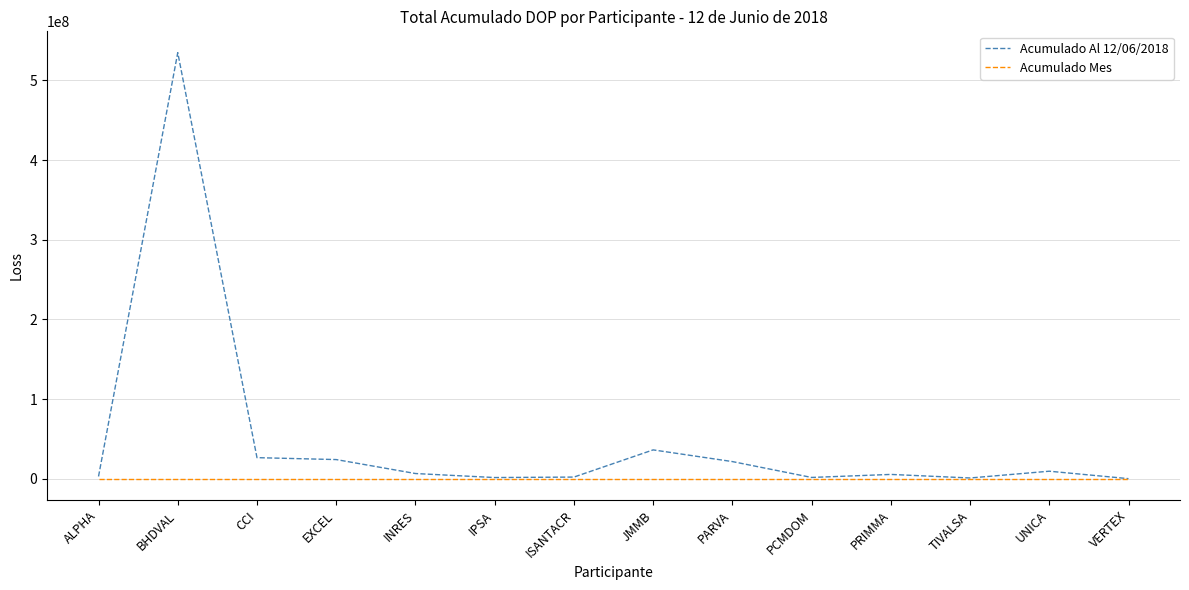

List the series in order of their overall mean, highest first.

Acumulado Al 12/06/2018, Acumulado Mes